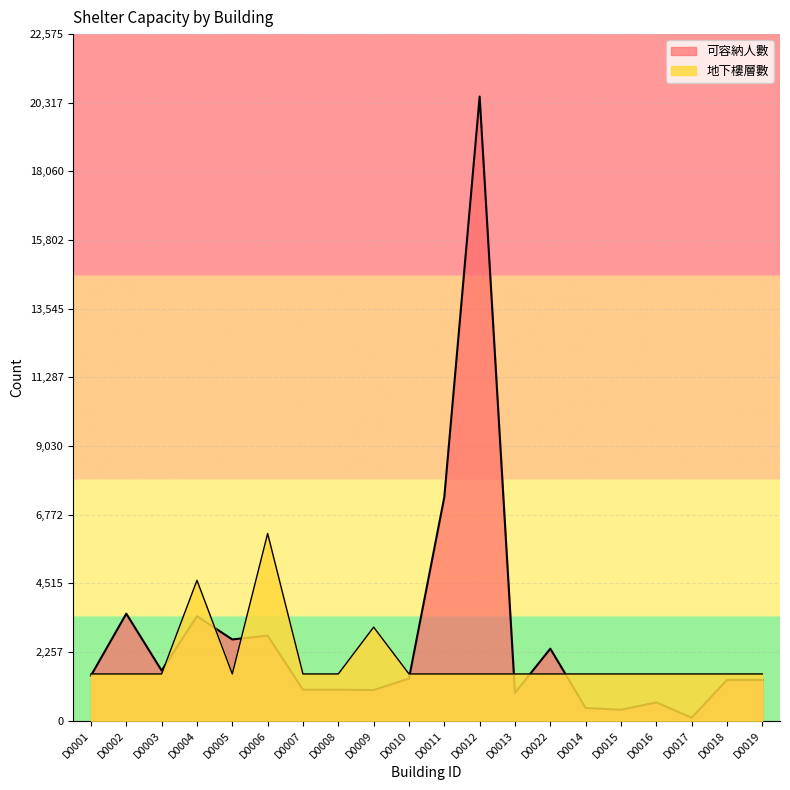

The value of 地下樓層數 at D0009 is 3078.4. True or false?

True